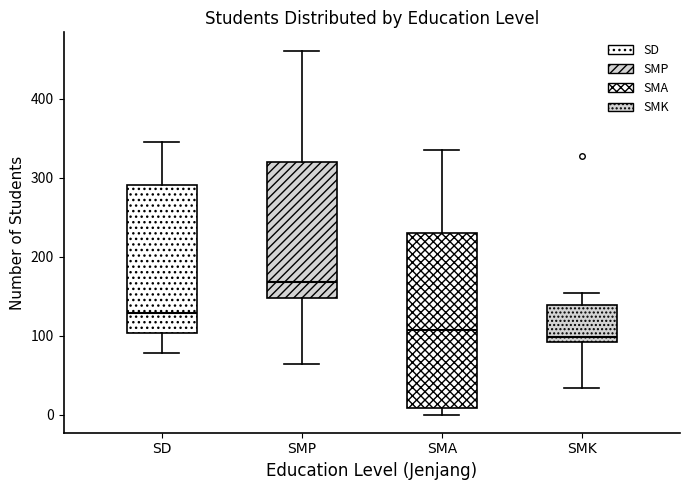

Where does the lower whisker of the box for SMP end on the y-axis? The values are not printed on the chart, so give them approximately, as read against the axis.

60